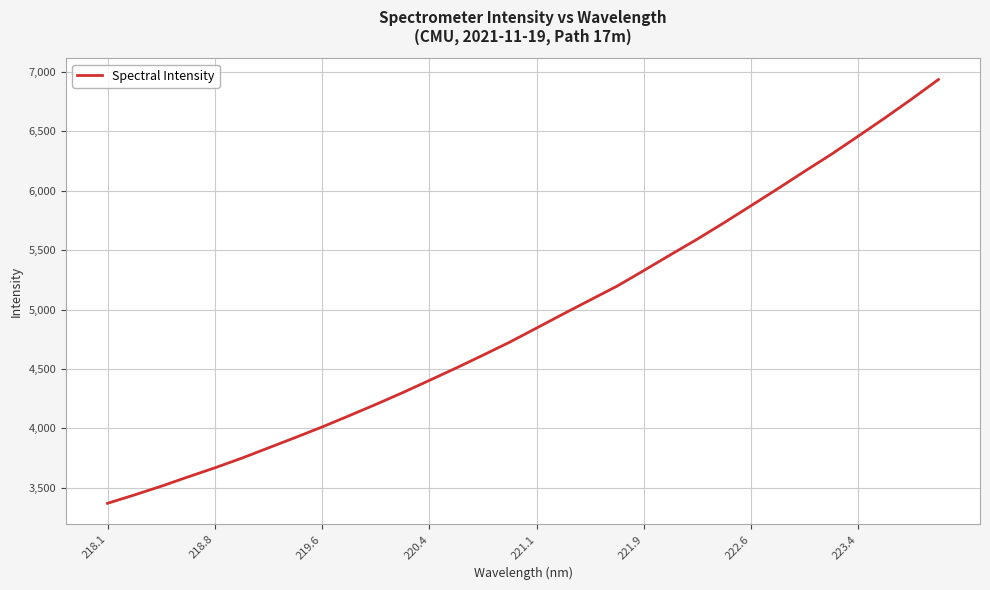

Count the number of data series in this chart.

1